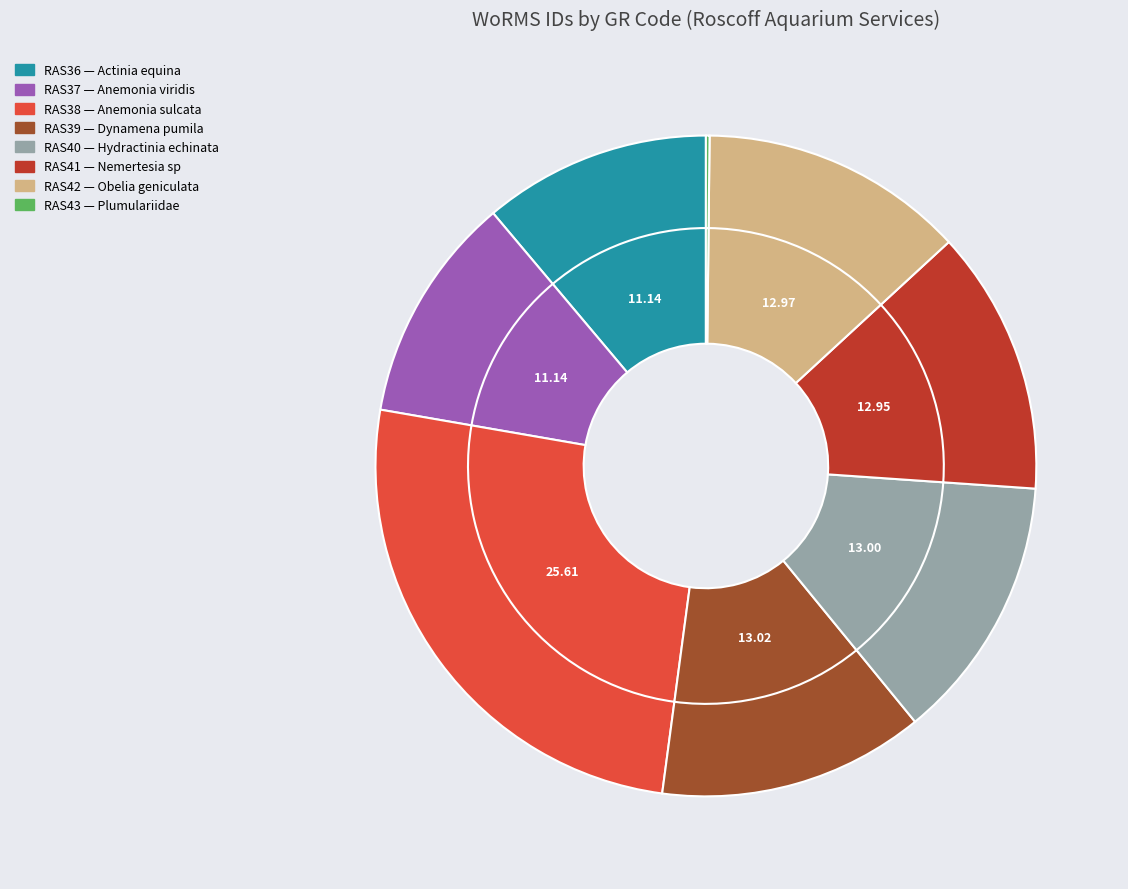

What percentage do RAS43 and RAS42 together represent?

13.1%